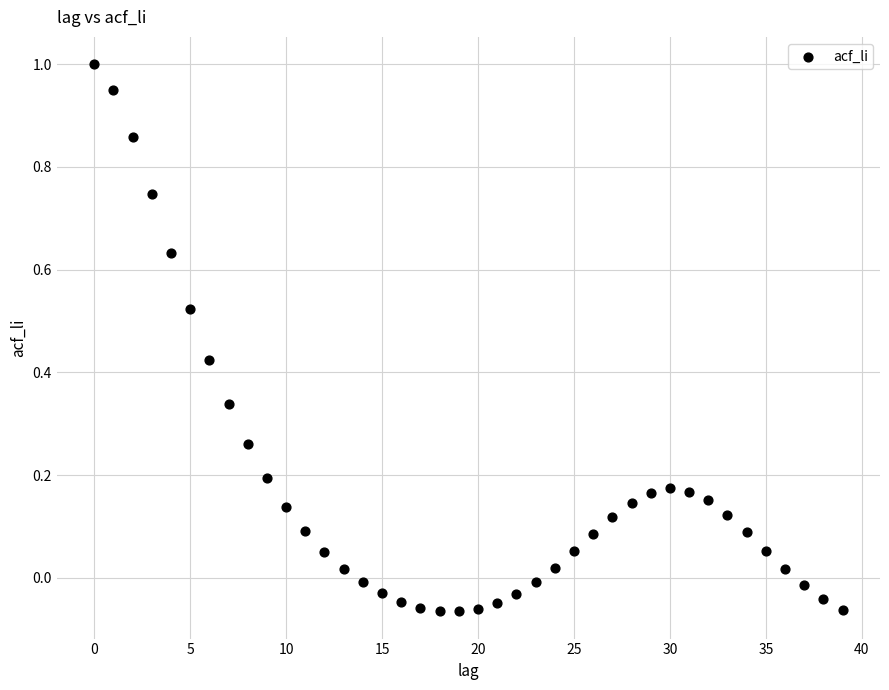

What is the range of Y values (max minus min)?

1.1